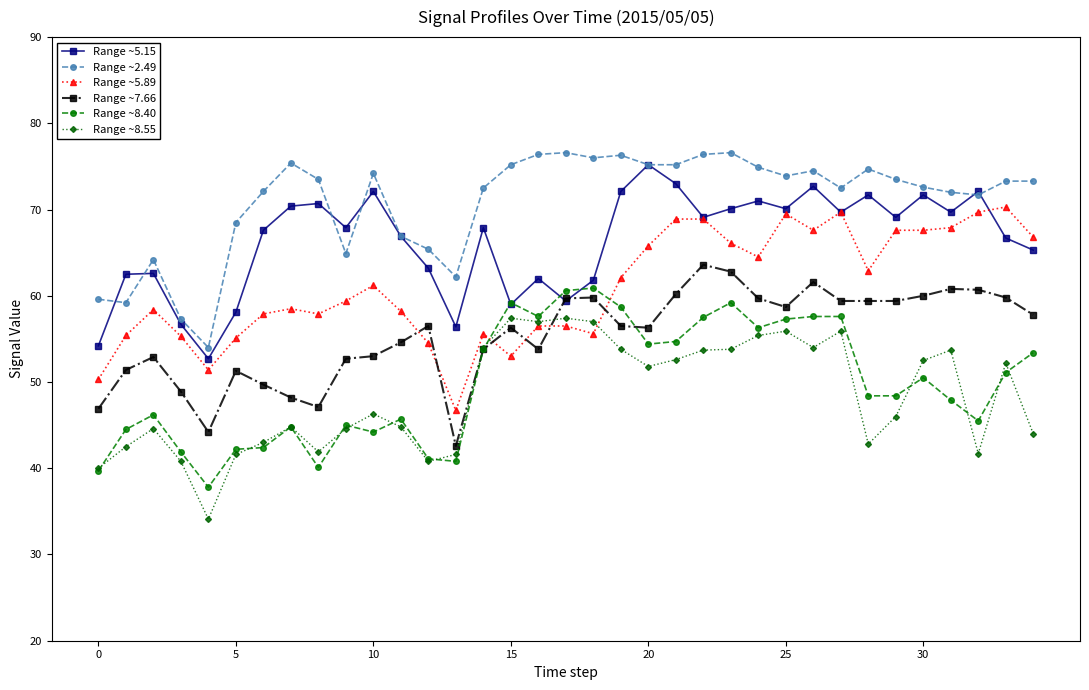

Which series has the largest total across all categories?

Range ~2.49